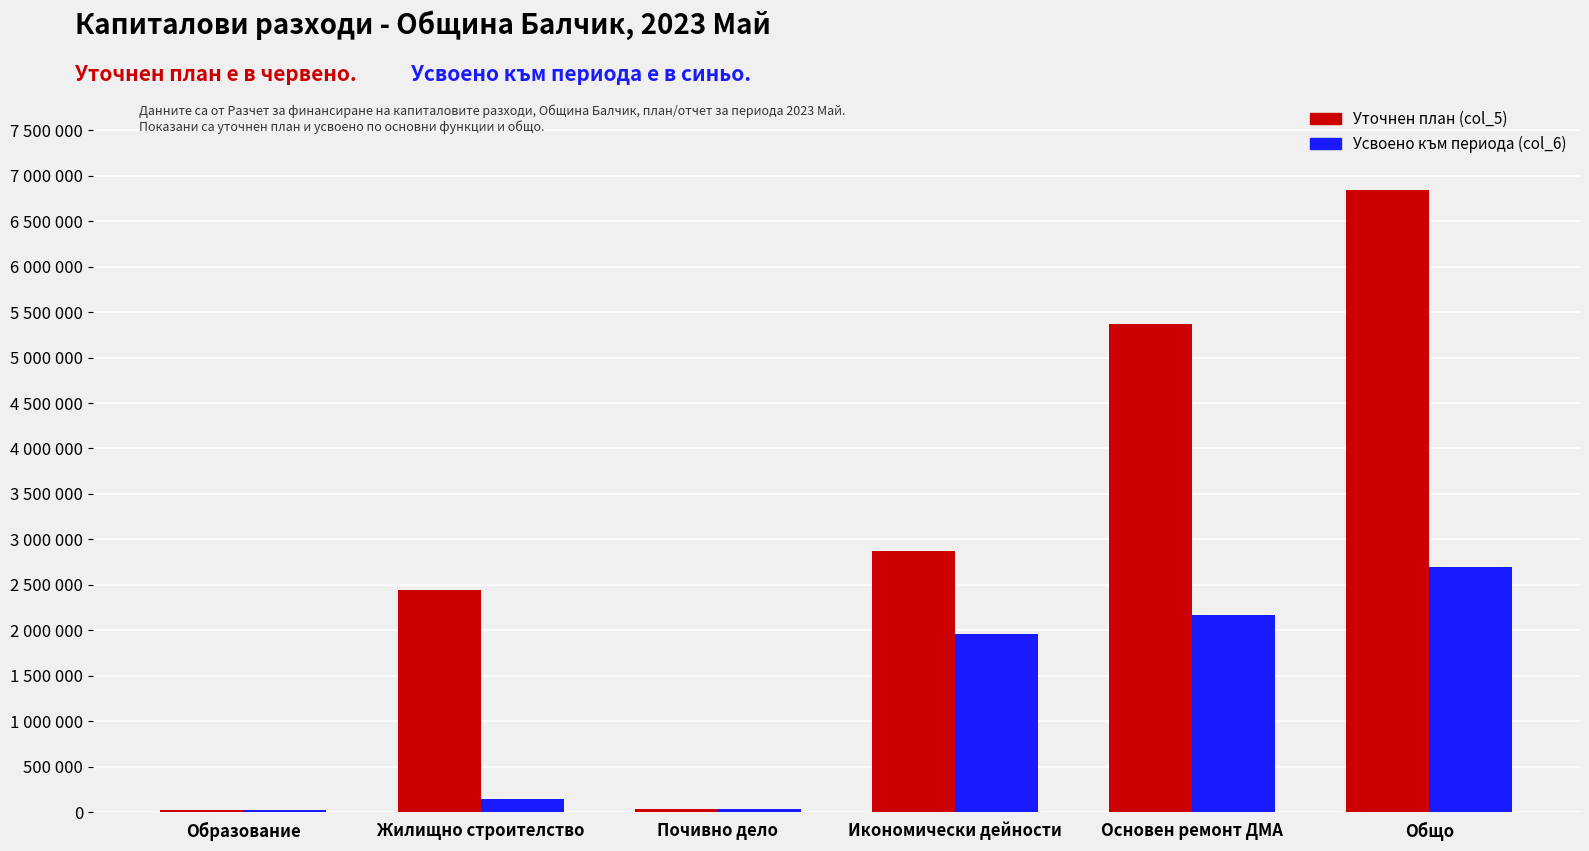

What are all the series names shown in the legend?

Уточнен план (col_5), Усвоено към периода (col_6)